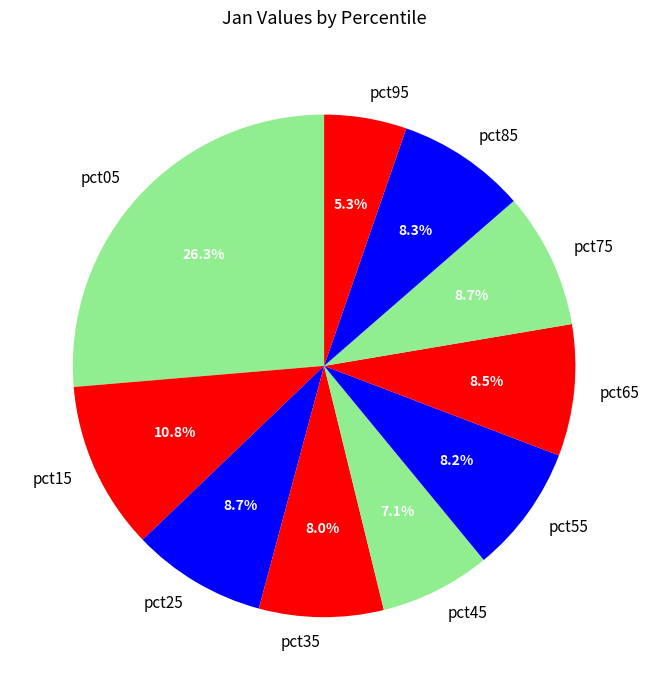

Is there a majority slice in this chart?

No